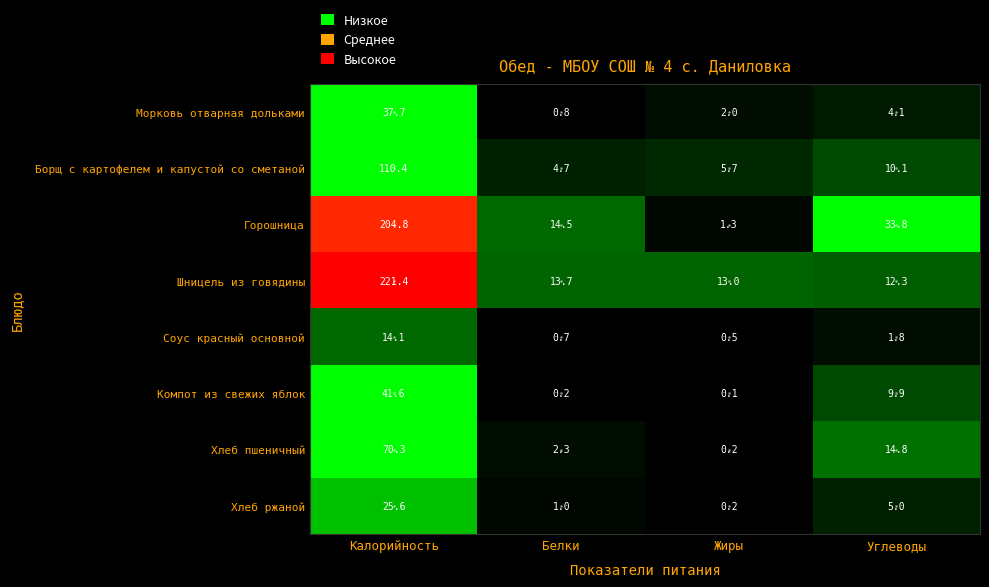

What is the total value across all series at Калорийность?

725.9